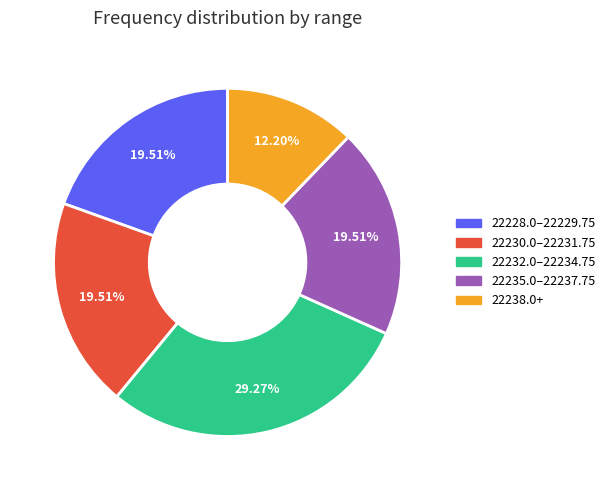

Does any single category account for the majority?

No